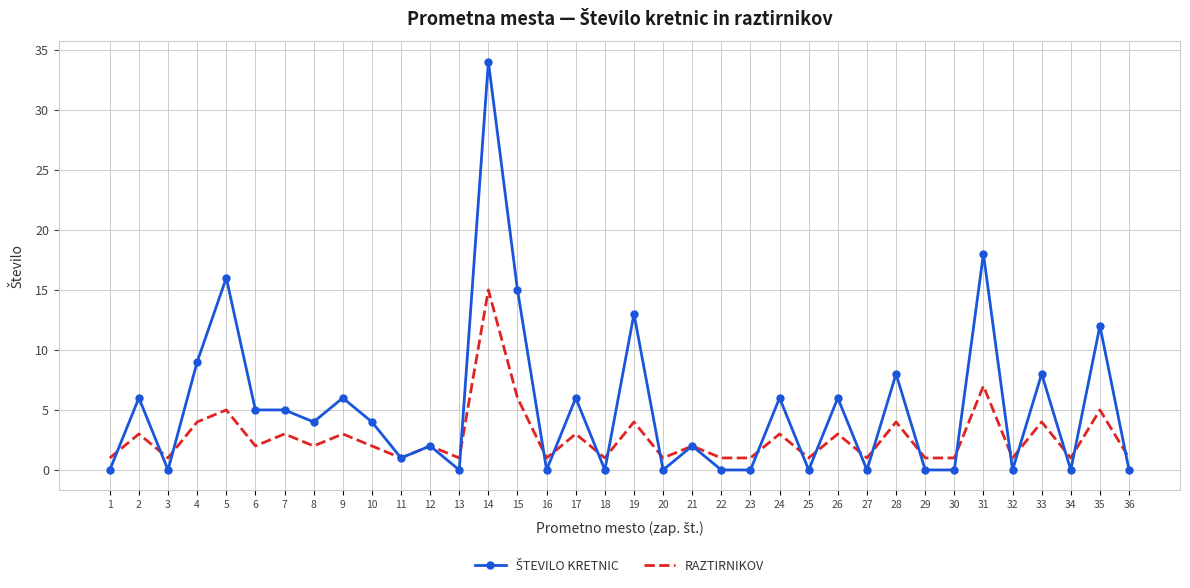

At which category does RAZTIRNIKOV reach its first local peak?

2